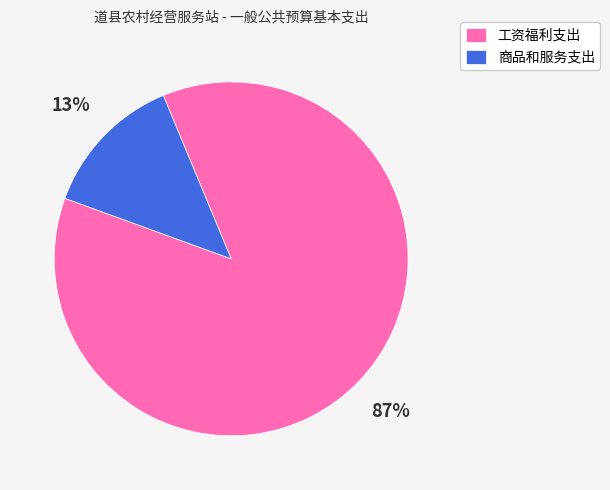

The 商品和服务支出 slice represents 21% of the pie. True or false?

False